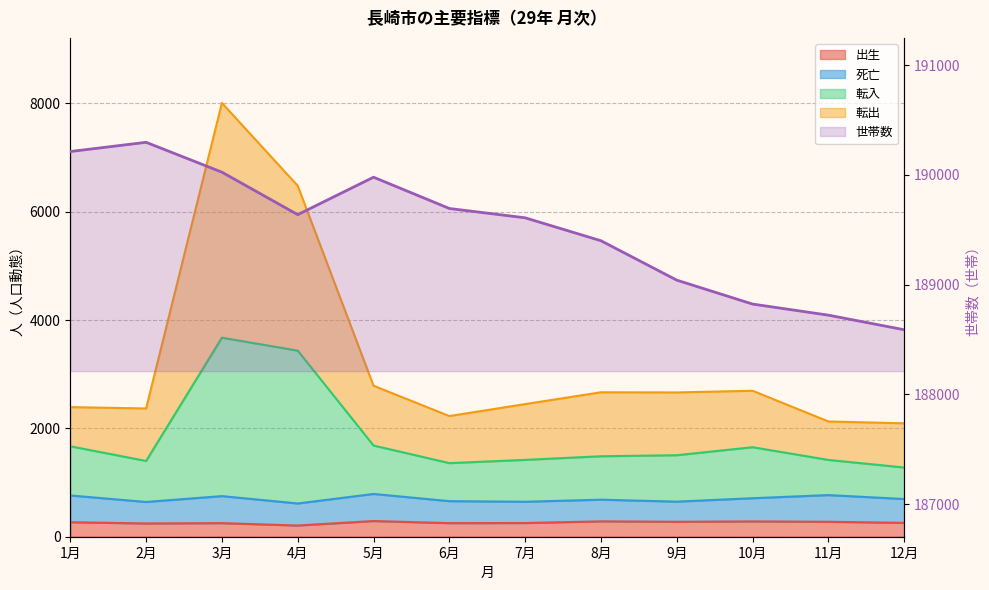

At which label does the data first exceed 189637?

1月